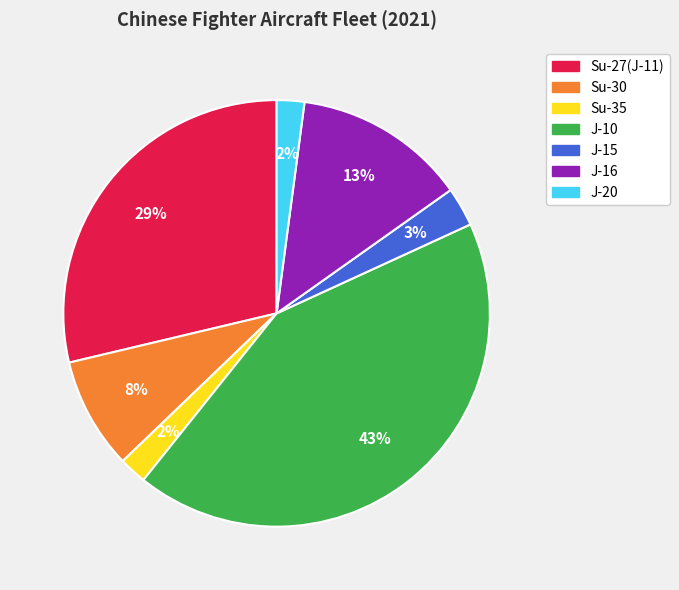

To the nearest percent, what is the average slice percentage?

14%